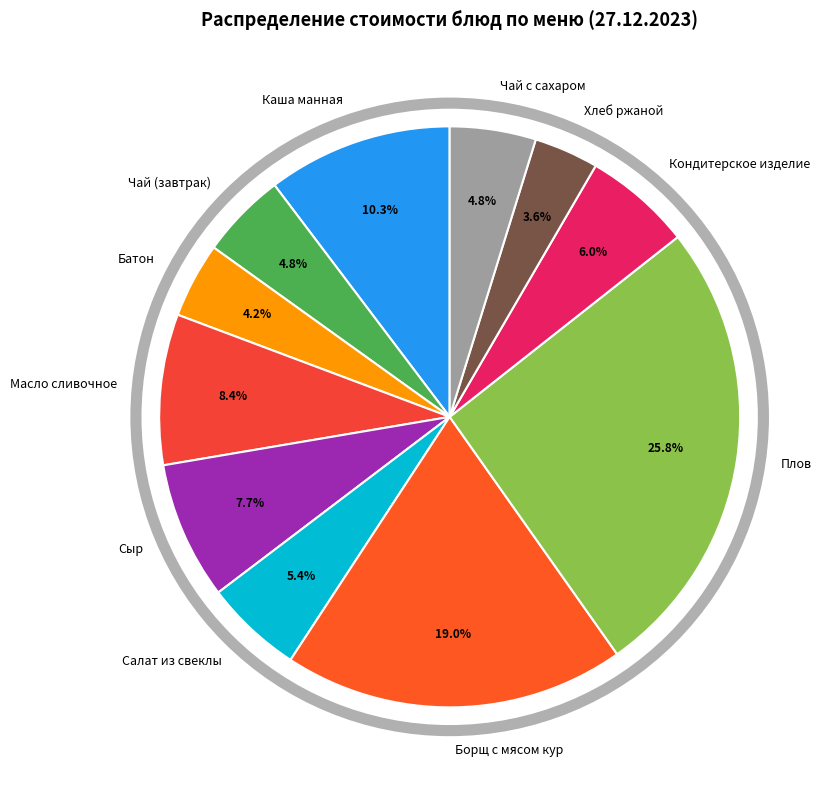

How many slices are in this pie chart?

11